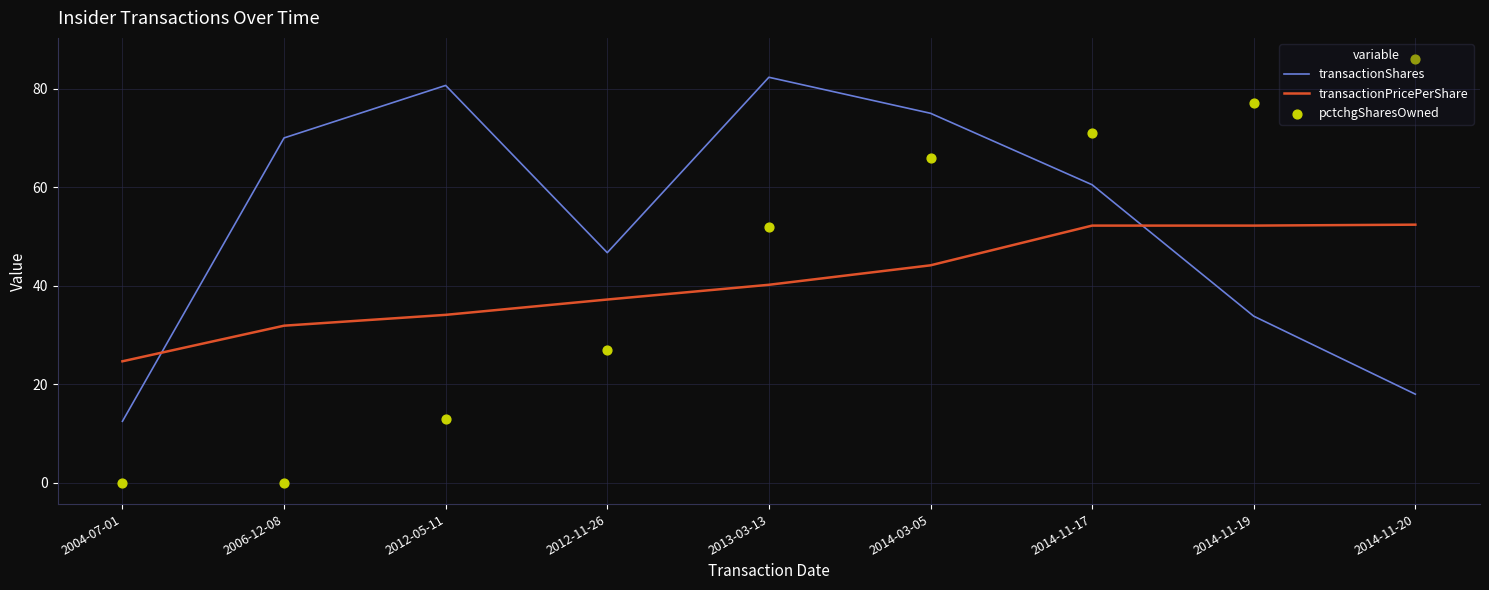

Which series has the largest Y range (max minus min)?

pctchgSharesOwned